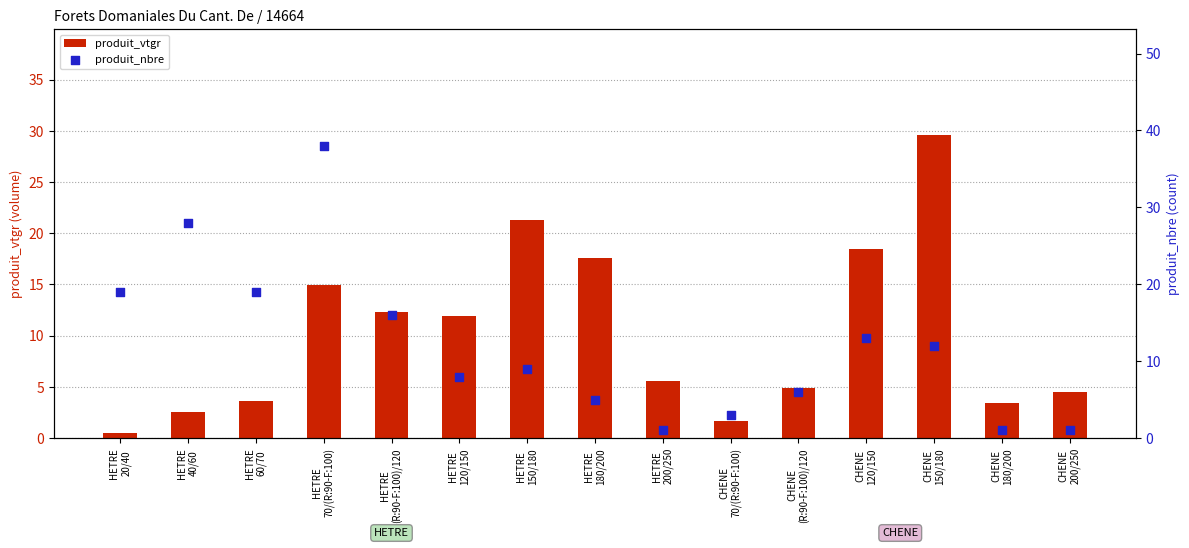

Which series has the largest total across all categories?

produit_nbre